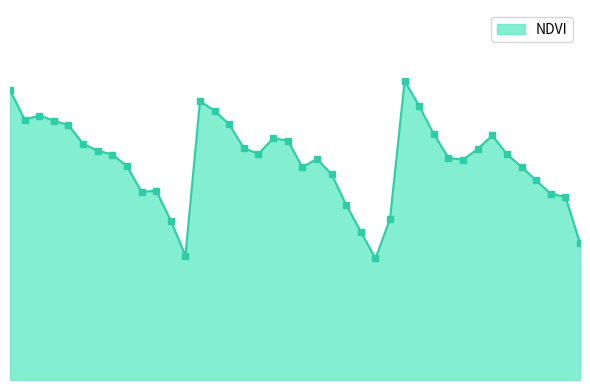

True or false: the data has more than 1 interior local peaks.

True